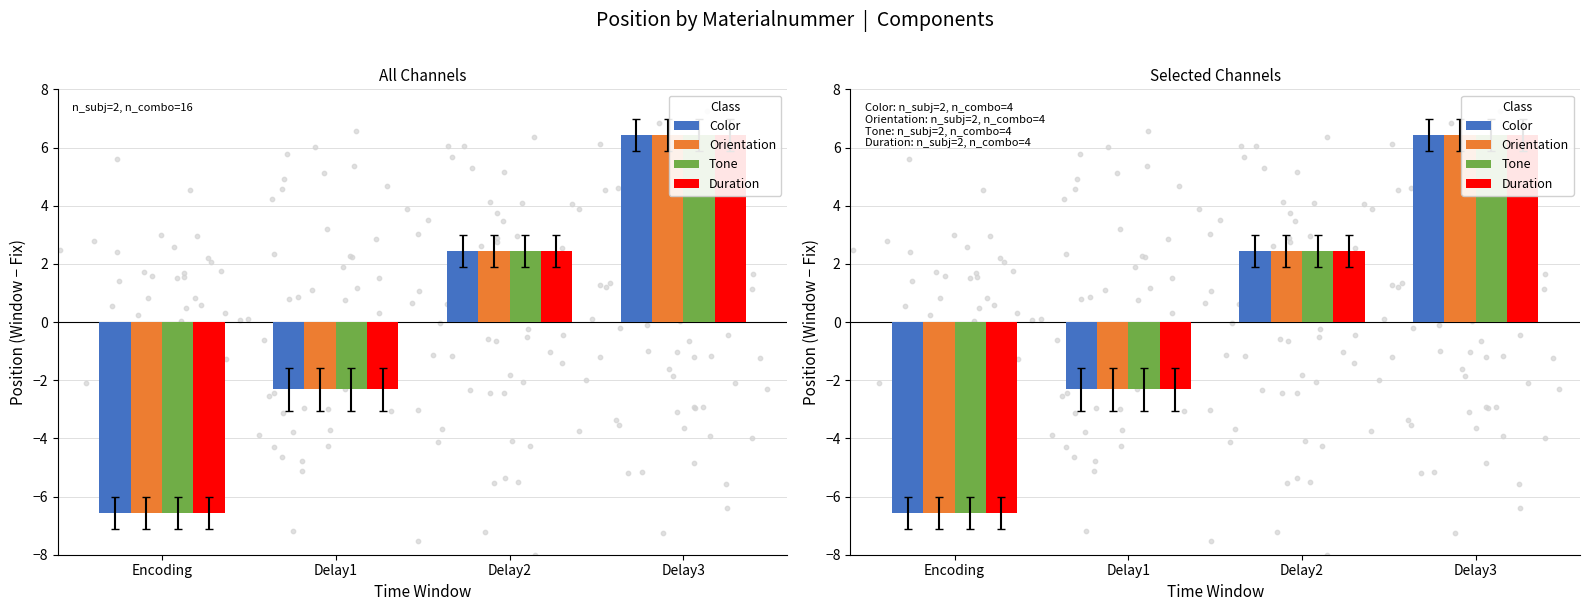

Which series contains the highest Y value?

Color